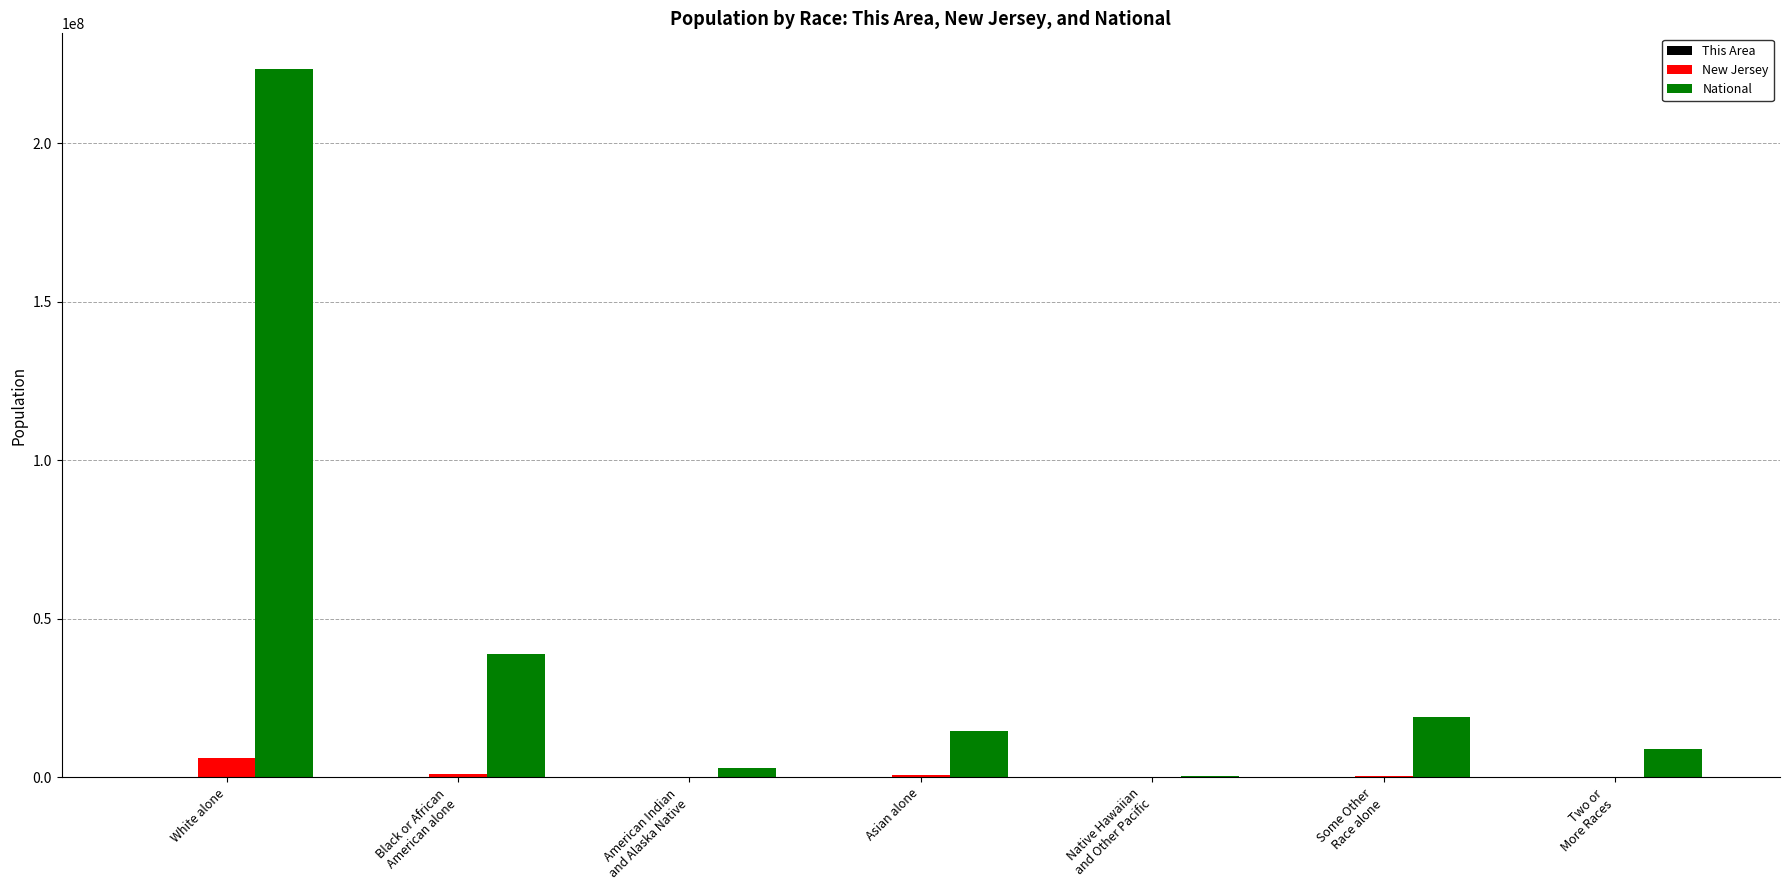

What is the sum of all National values?

308745538